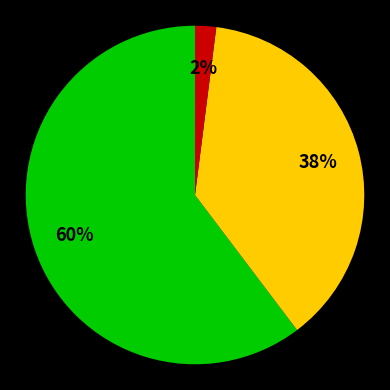

To the nearest percent, what is the average slice percentage?

33%